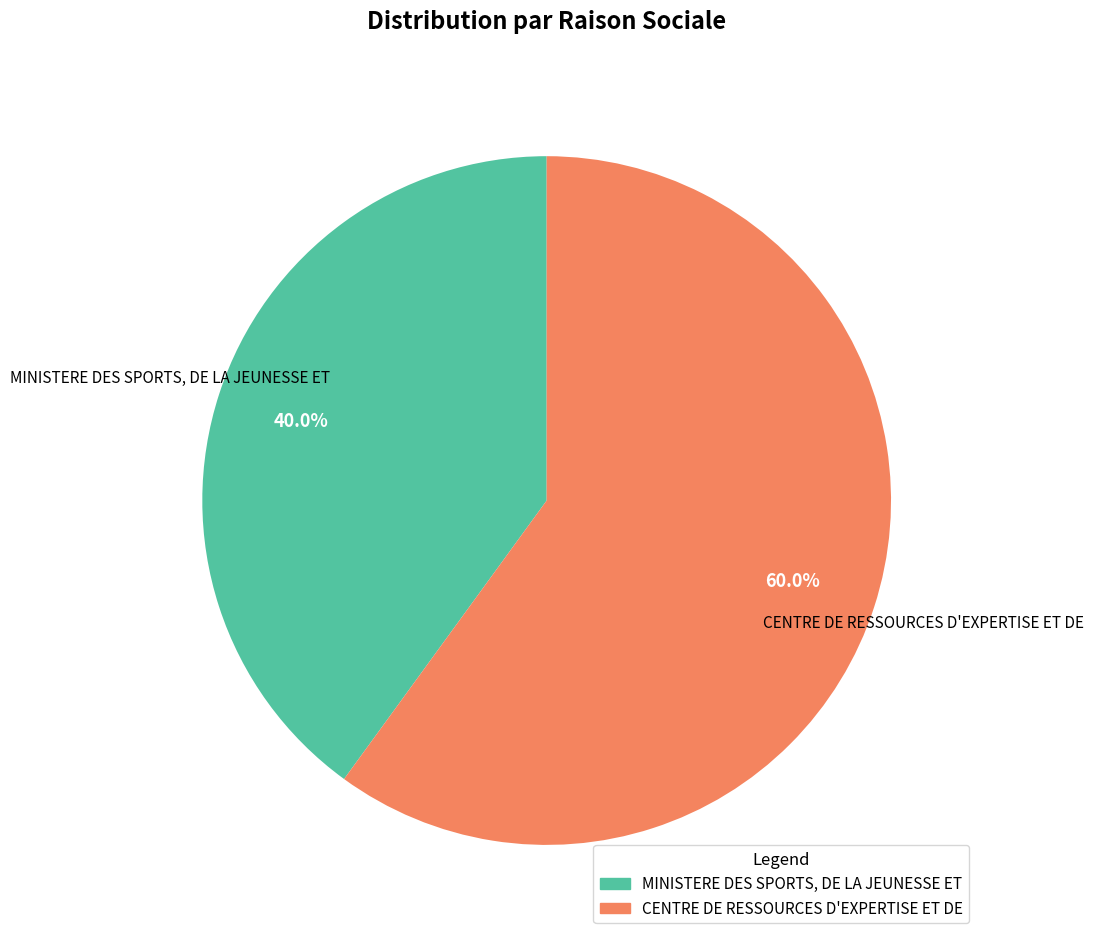

How many segments does this pie chart have?

2